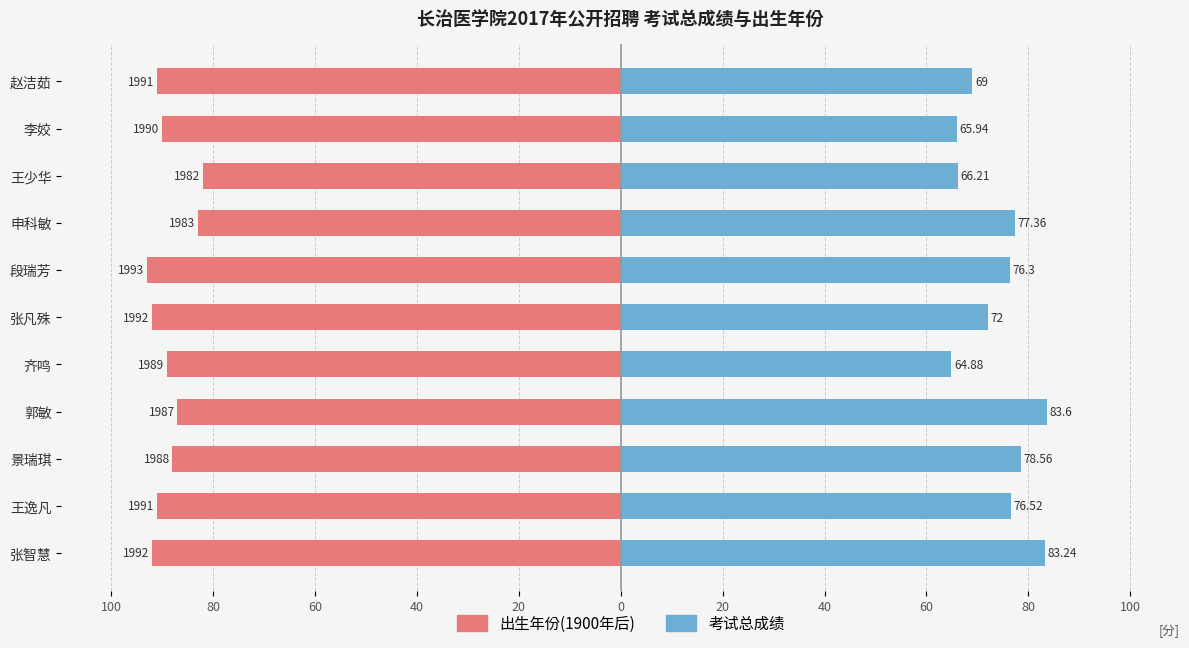

How many values in the 考试总成绩 series exceed 76?

6